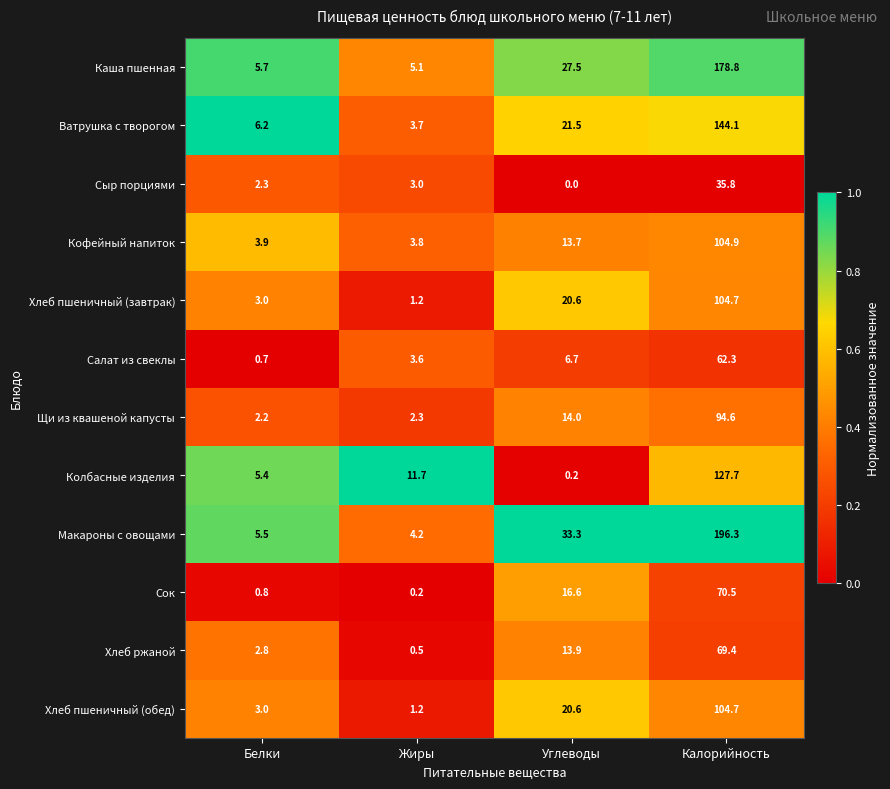

What is the difference between the second highest and minimum values in the Хлеб пшеничный (обед) series?

19.4